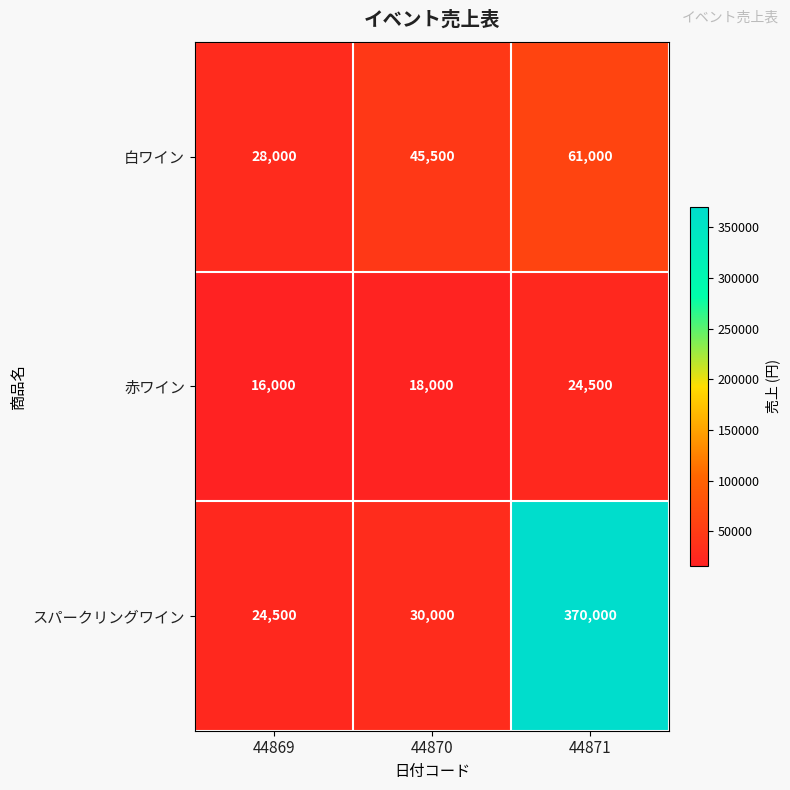

How many series are shown in this chart?

3